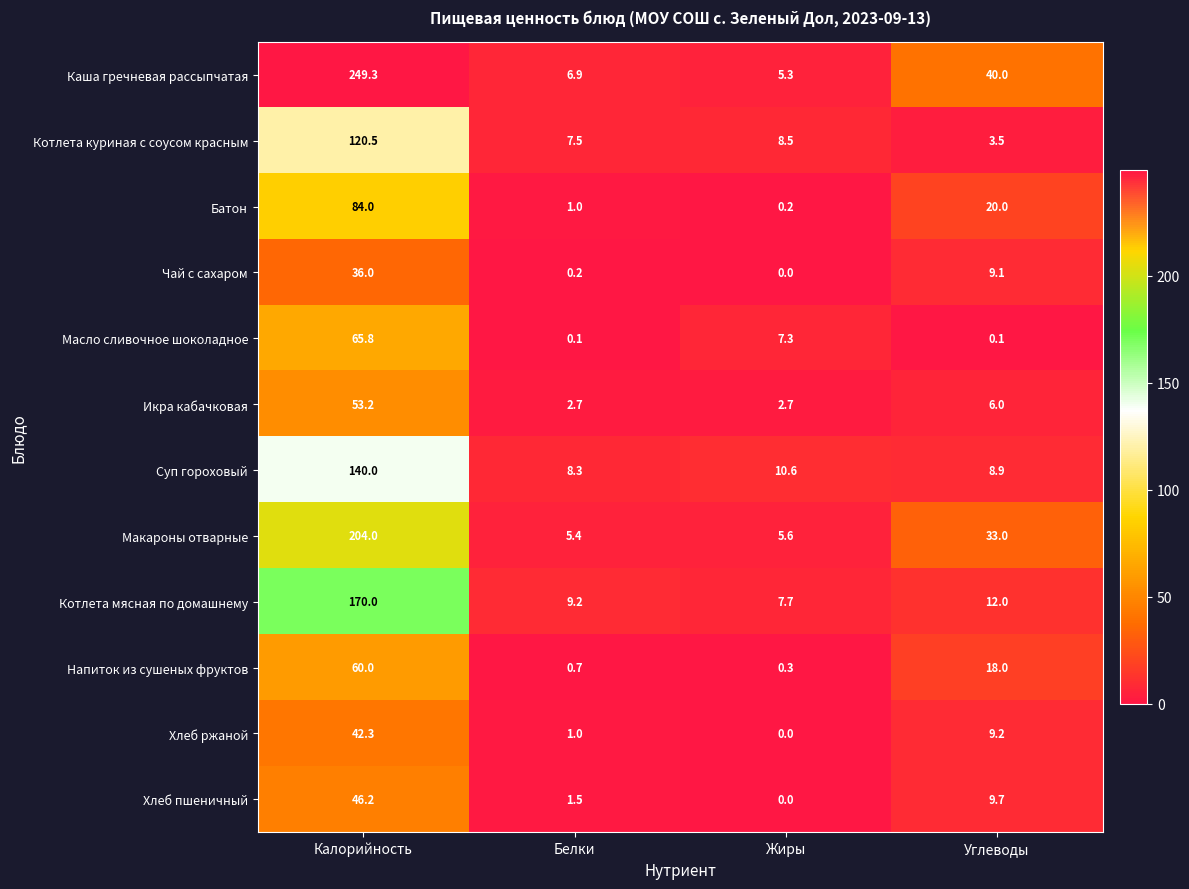

How many series are shown in this chart?

12